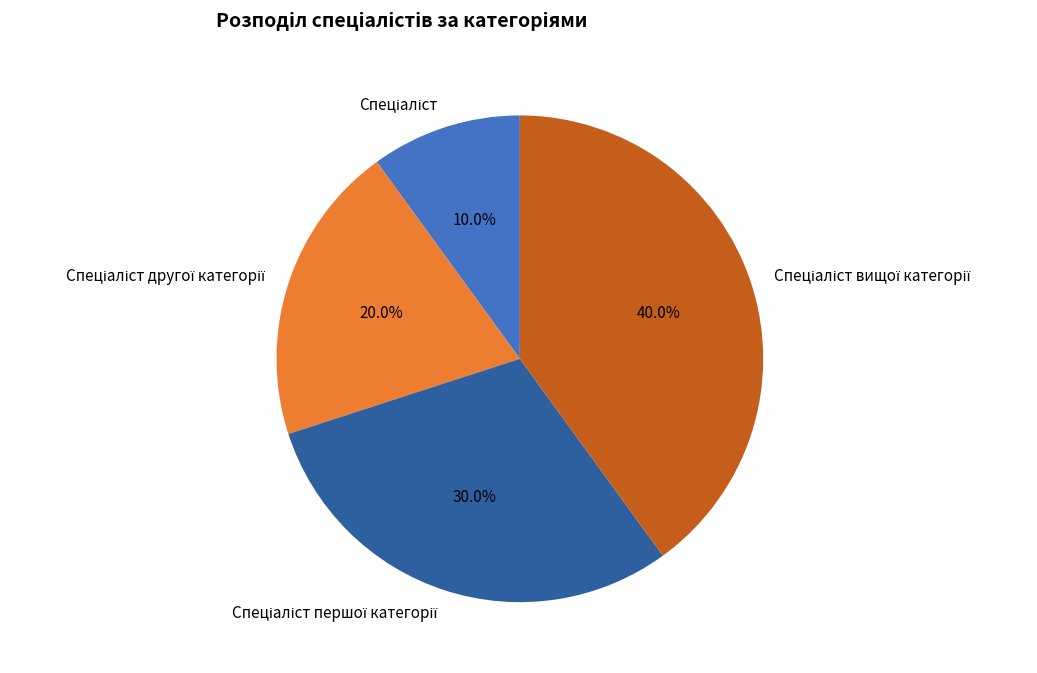

Is there any slice that represents more than half of the pie?

No